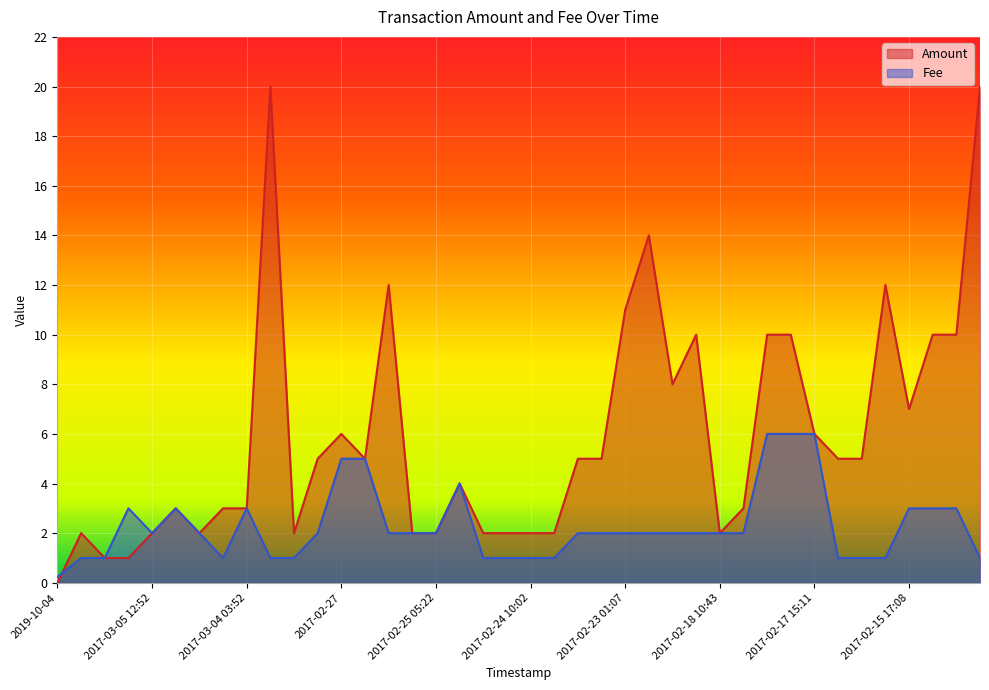

Where does the Amount series first go above 5?

2017-03-03